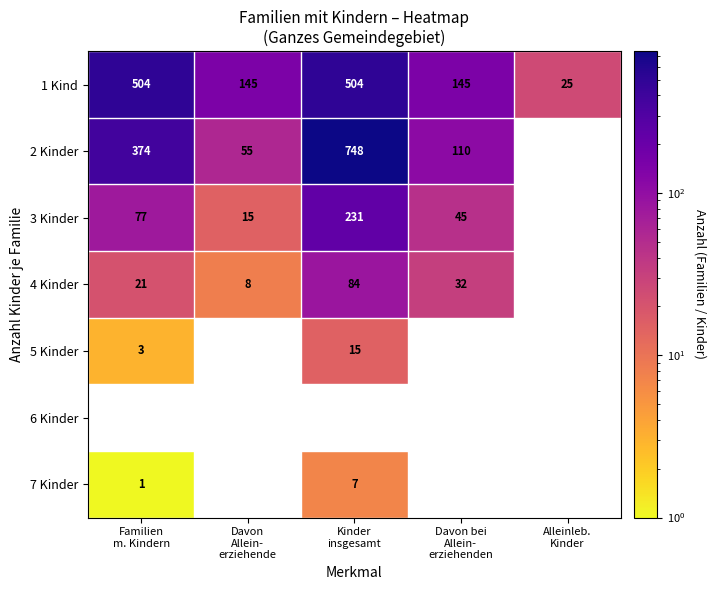

What is the average value of the 1 Kind series?

264.6